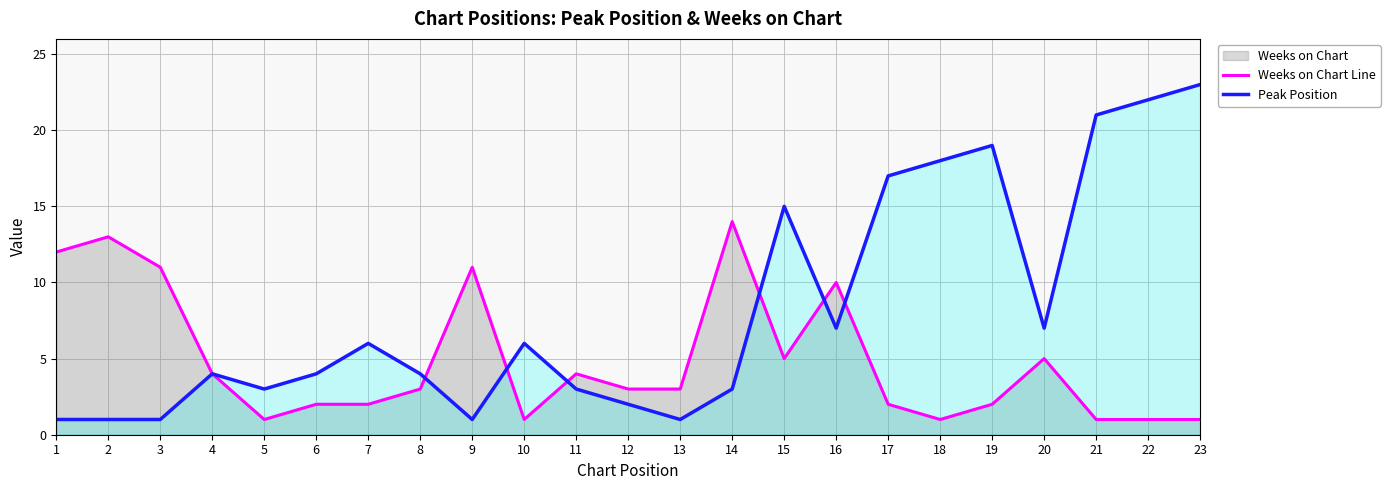

Reading right to left, what are all the values shown in this chart?

Weeks on Chart Line: 1	1	1	5	2	1	2	10	5	14	3	3	4	1	11	3	2	2	1	4	11	13	12
Peak Position: 23	22	21	7	19	18	17	7	15	3	1	2	3	6	1	4	6	4	3	4	1	1	1